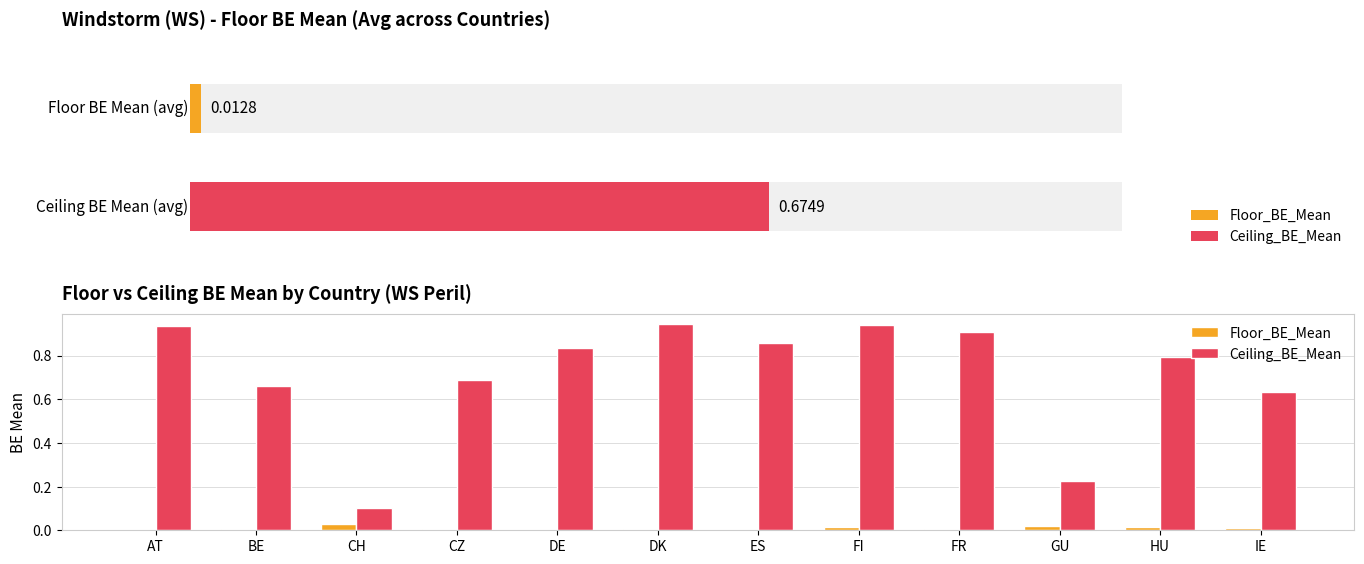

Reading left to right, what are all the values shown in this chart?

Floor_BE_Mean: AT=0.0	BE=0.0	CH=0.0	CZ=0.0	DE=0.0	DK=0.0	ES=0.0	FI=0.0	FR=0.0	GU=0.0	HU=0.0	IE=0.0
Ceiling_BE_Mean: AT=0.9	BE=0.7	CH=0.1	CZ=0.7	DE=0.8	DK=0.9	ES=0.9	FI=0.9	FR=0.9	GU=0.2	HU=0.8	IE=0.6